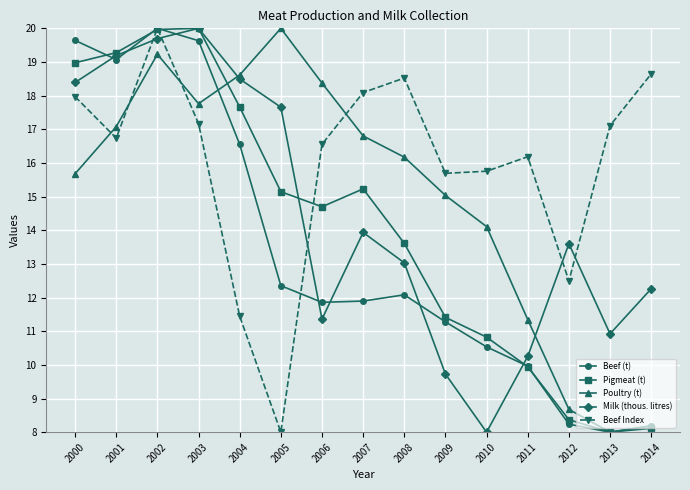

True or false: Beef Index has more than 2 interior local peaks.

True